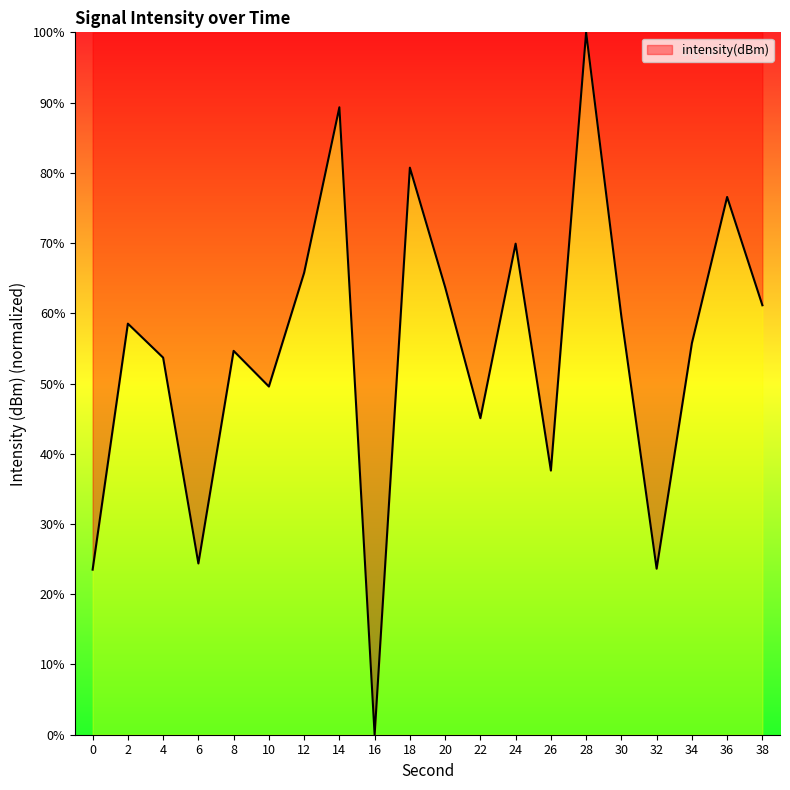

What is the change in value from 12 to 24?

+4.1